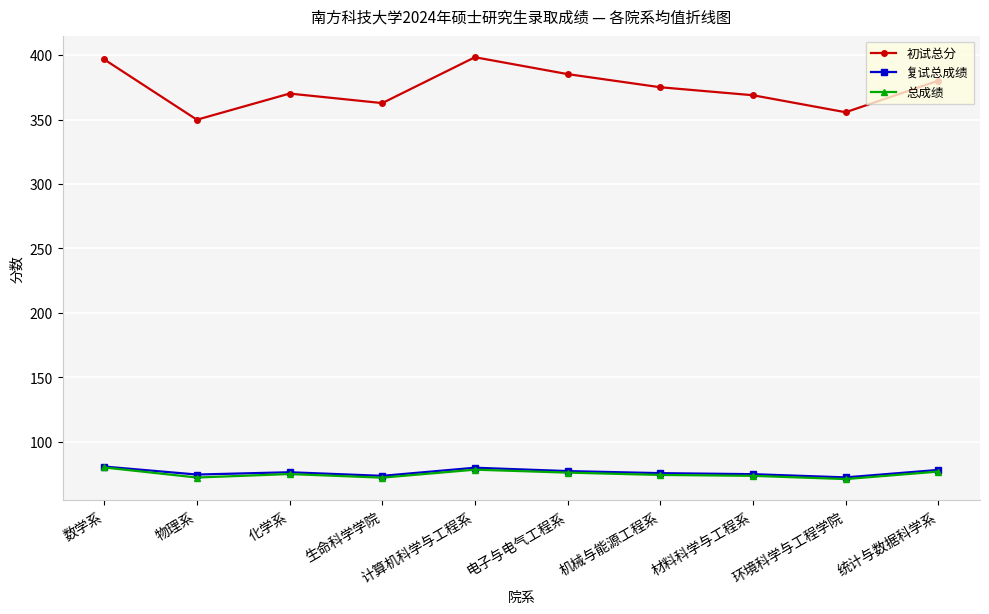

Is it true that 复试总成绩 equals 21.2 at 计算机科学与工程系?

False